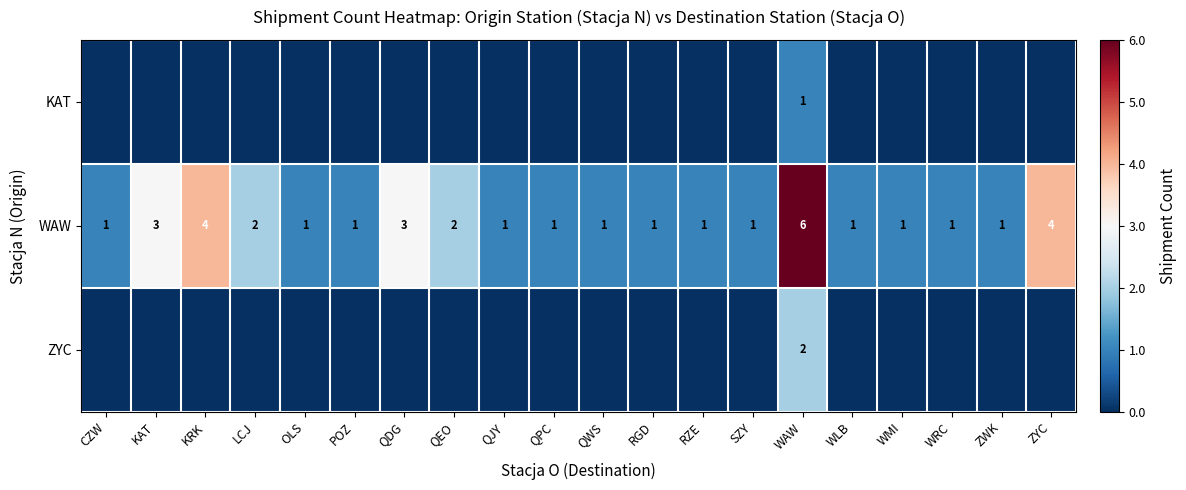

How many distinct data groups are displayed?

3